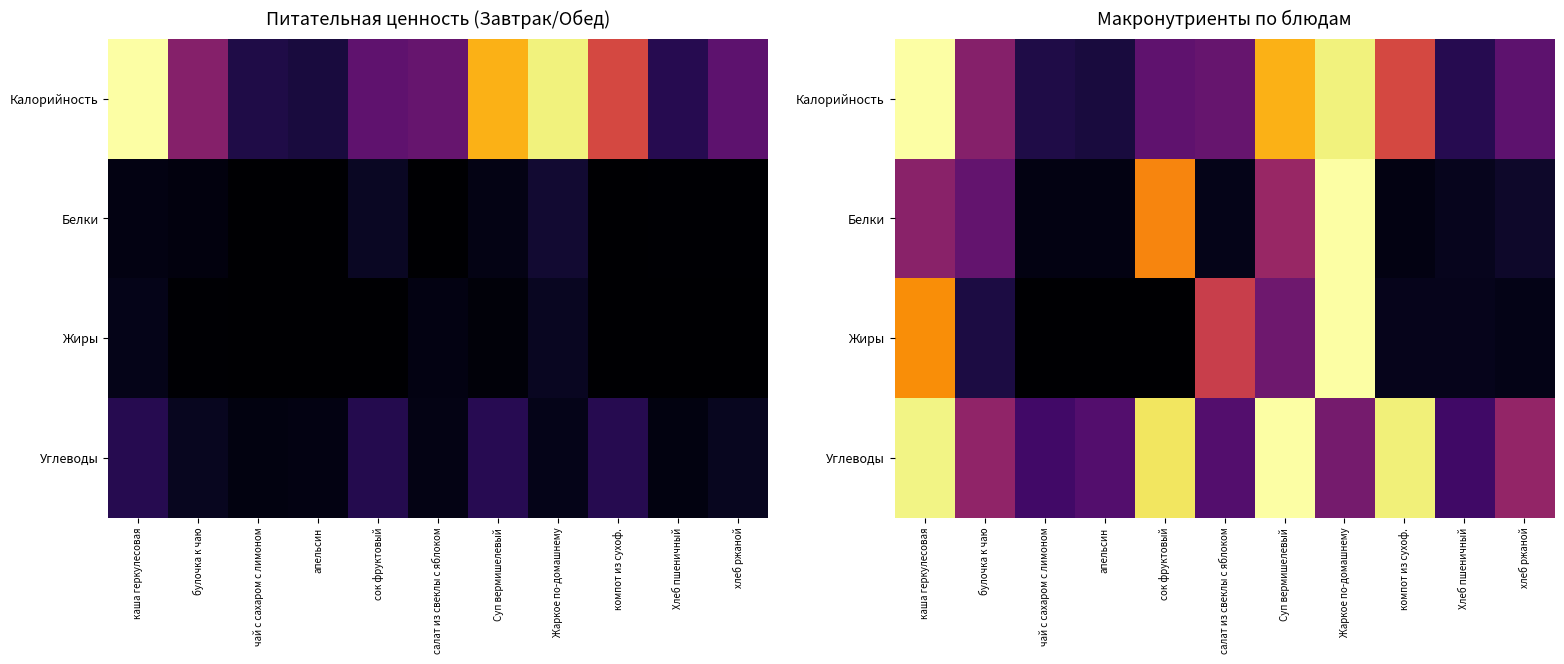

List the series in order of their peak value, highest first.

Калорийность, Углеводы, Белки, Жиры